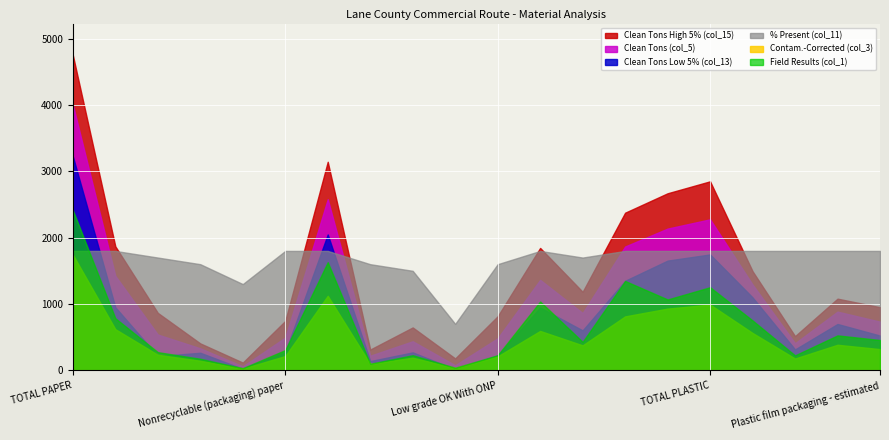

How many data points does each series have?

20